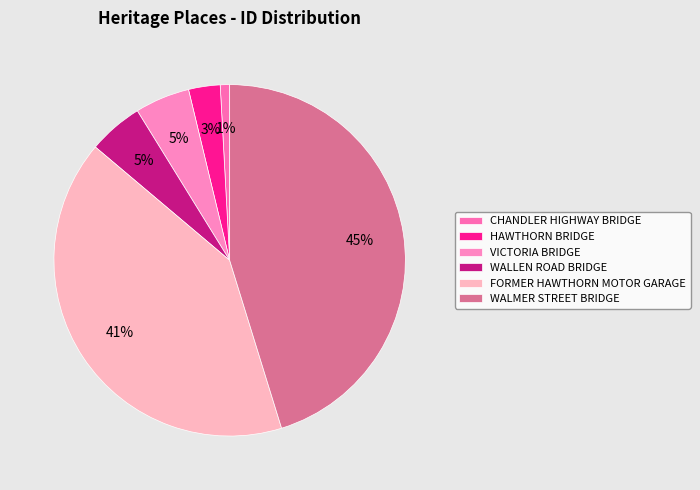

Is it true that FORMER HAWTHORN MOTOR GARAGE is 53% of the pie?

False